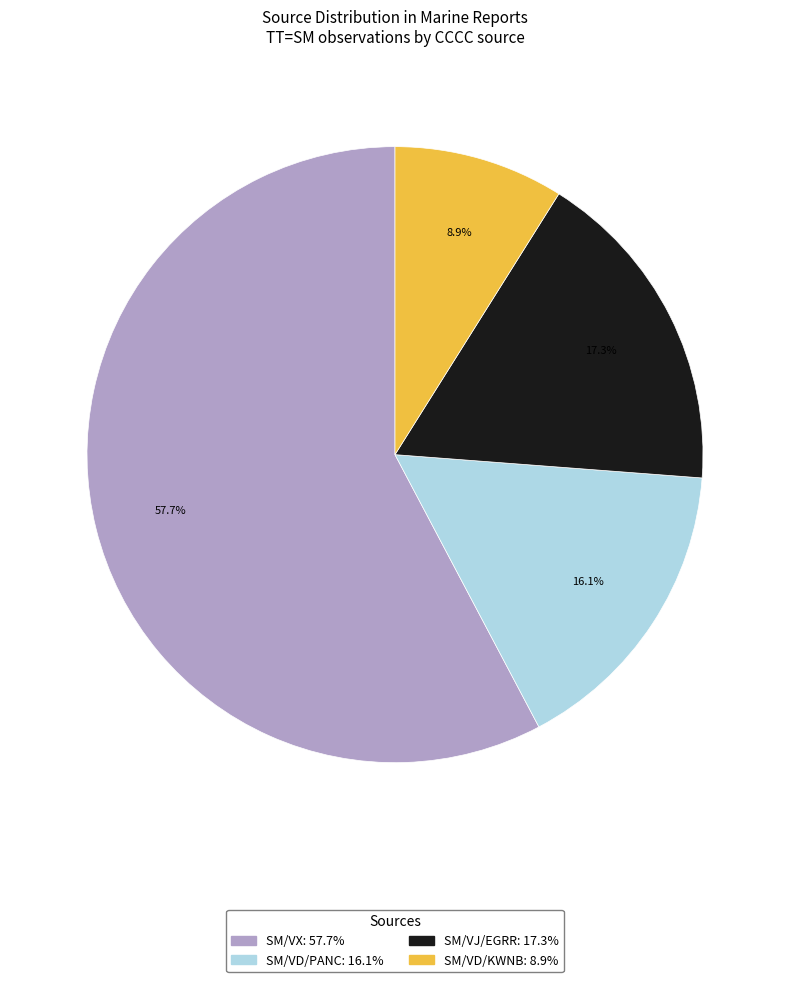

Is there any slice that represents more than half of the pie?

Yes